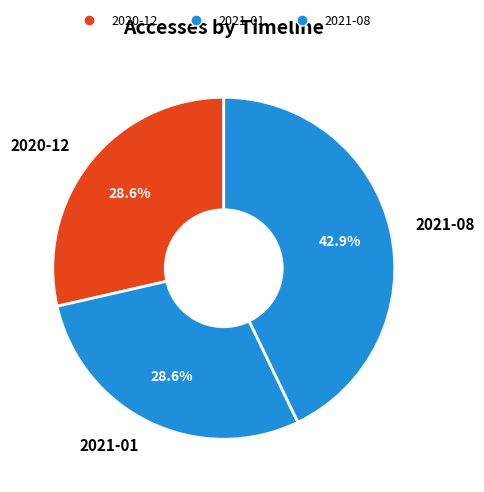

Which category has the biggest portion of the pie?

2021-08